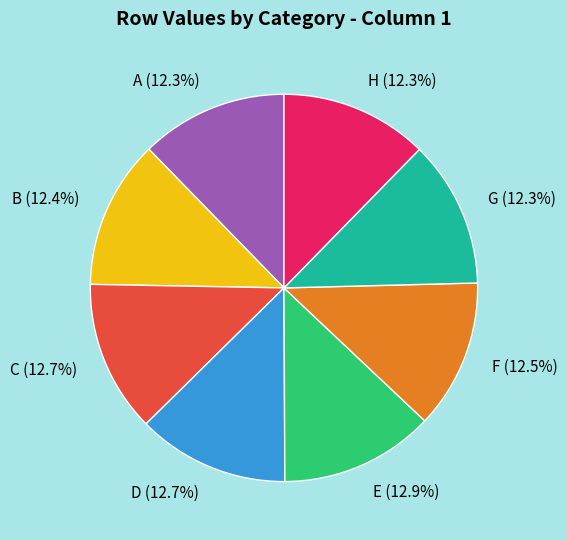

True or false: E accounts for 5% of the total.

False